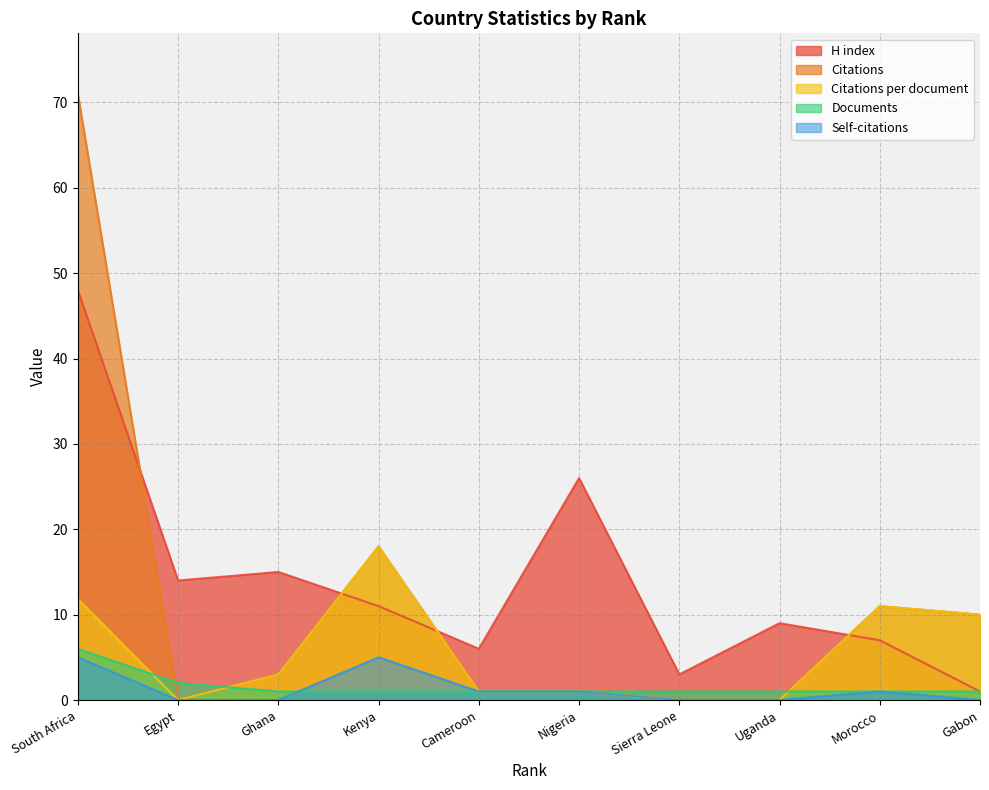

What is the difference between the Self-citations values at South Africa and Gabon?

5.0